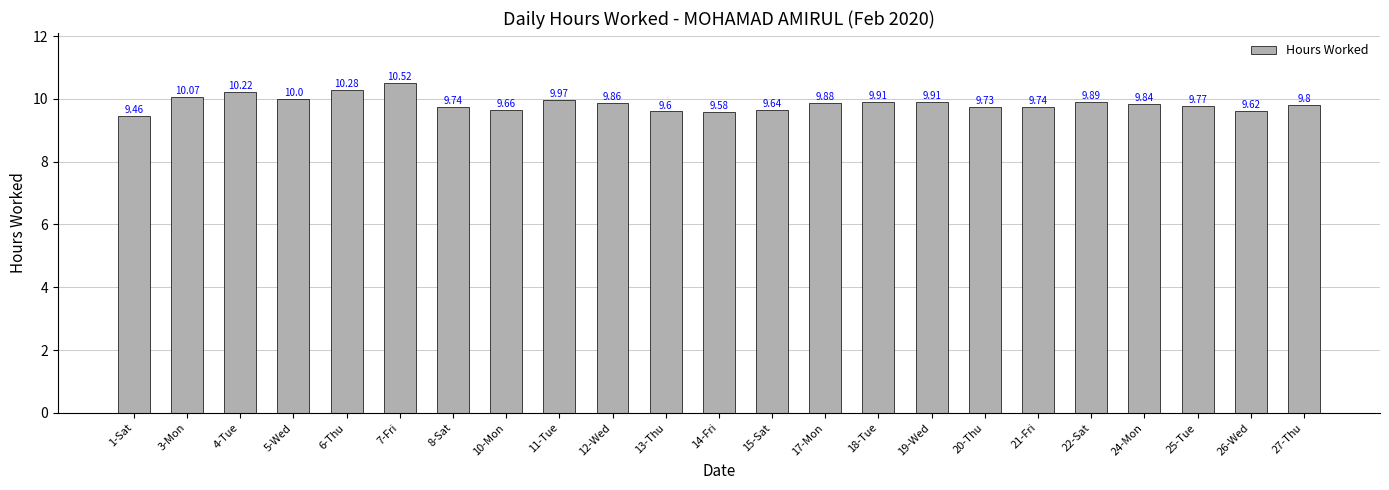

What is the ratio of the value at 27-Thu to the value at 6-Thu?

1.0